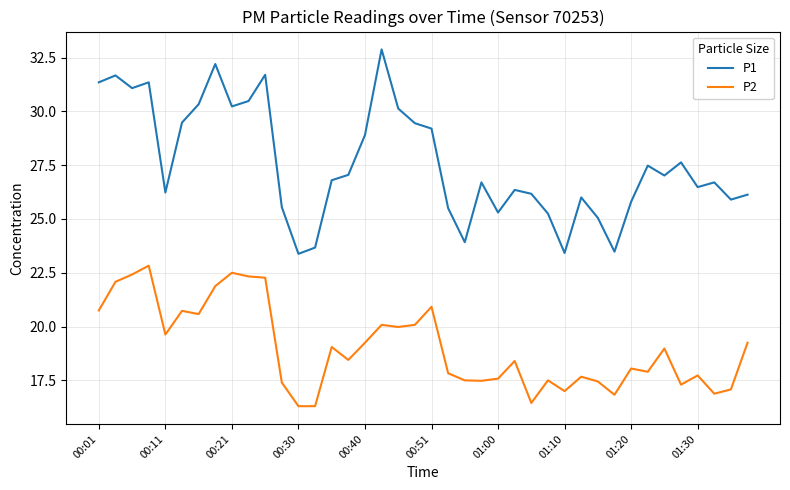

Which series has the largest total across all categories?

P1